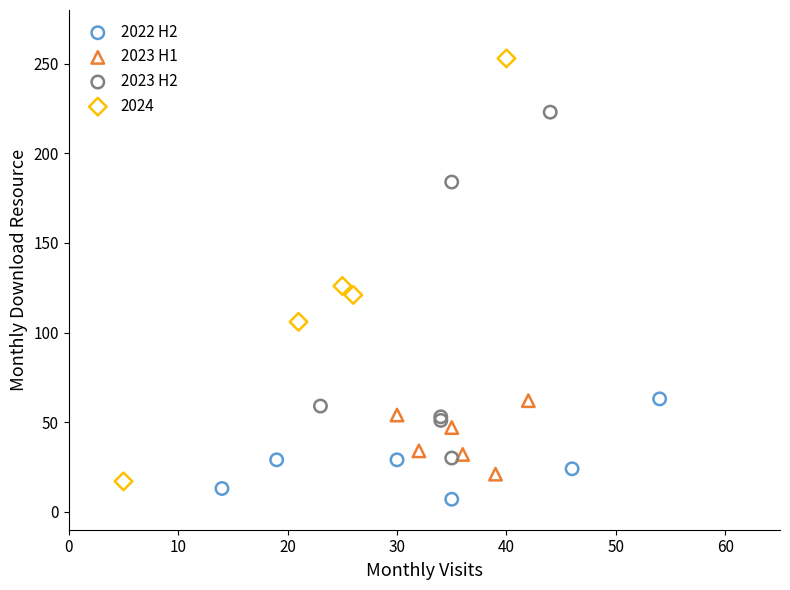

Which series contains the highest Y value?

2024